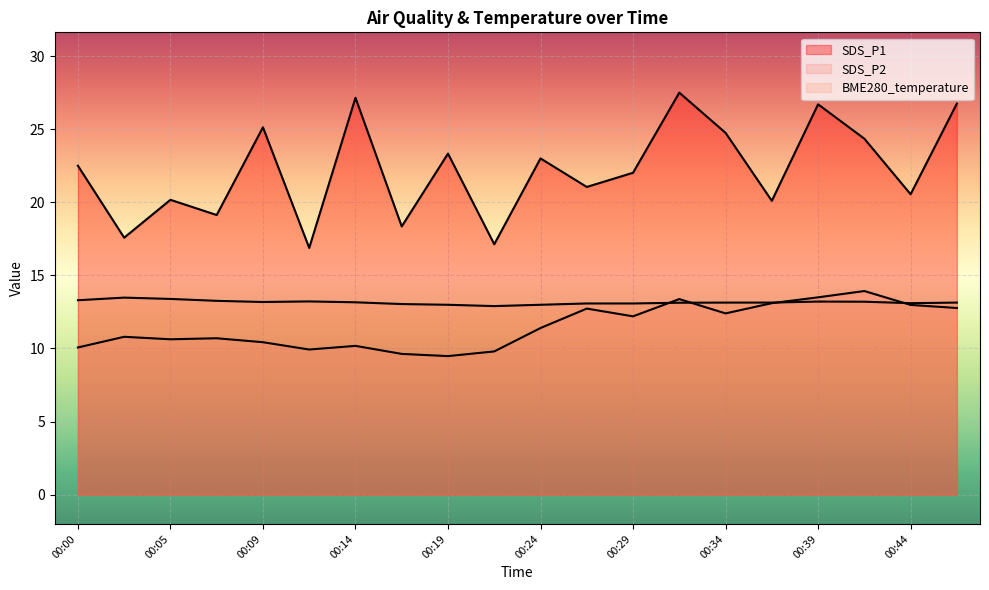

Reading right to left, list all the values displayed in this chart.

SDS_P1: 26.8	20.6	24.4	26.7	20.1	24.8	27.5	22.0	21.1	23.0	17.1	23.3	18.4	27.1	16.9	25.1	19.1	20.2	17.6	22.5
SDS_P2: 12.8	13.0	13.9	13.5	13.1	12.4	13.4	12.2	12.7	11.4	9.8	9.5	9.6	10.2	9.9	10.4	10.7	10.6	10.8	10.1
BME280_temperature: 13.1	13.1	13.2	13.2	13.1	13.1	13.1	13.1	13.1	13.0	12.9	13.0	13.0	13.2	13.2	13.2	13.3	13.4	13.5	13.3